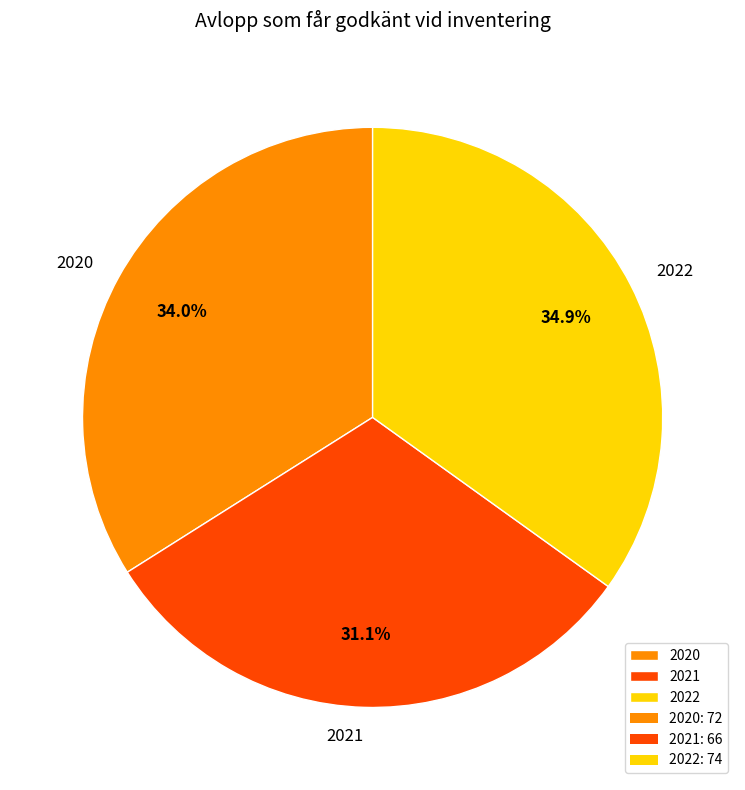

The 2020 slice represents 26% of the pie. True or false?

False